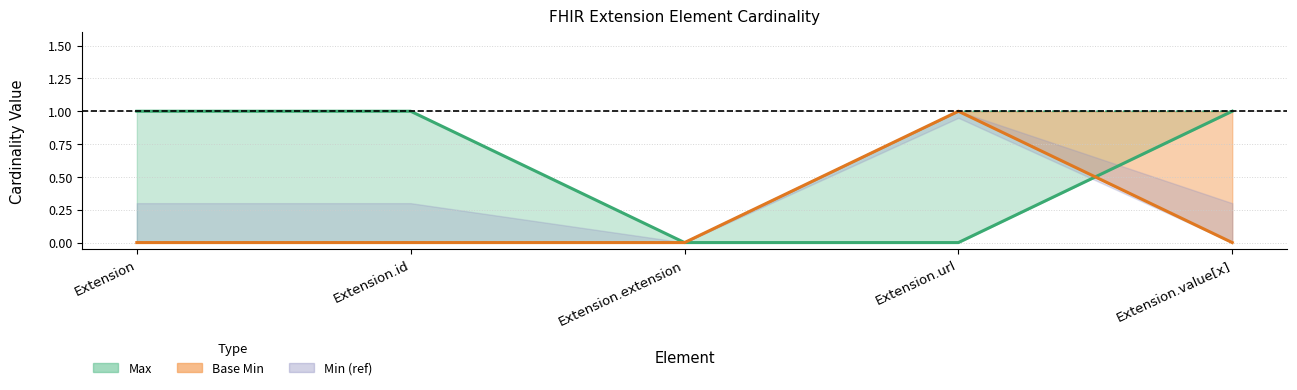

Does the chart have visible grid lines?

Yes